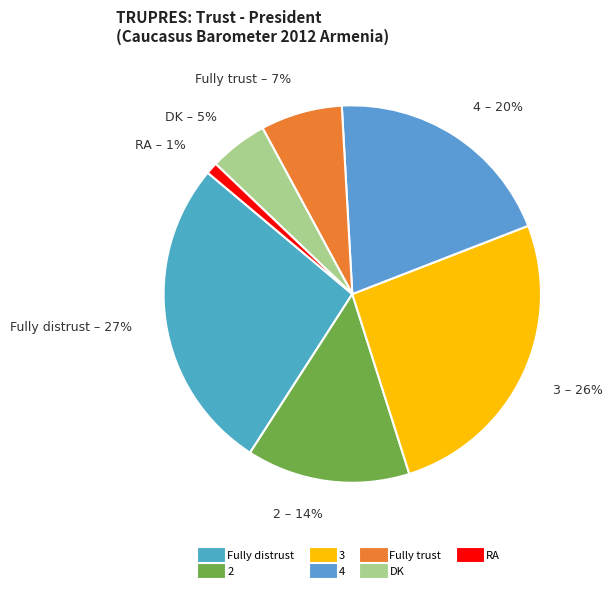

Approximately how many times larger is the value at Fully distrust compared to Fully trust?

3.9